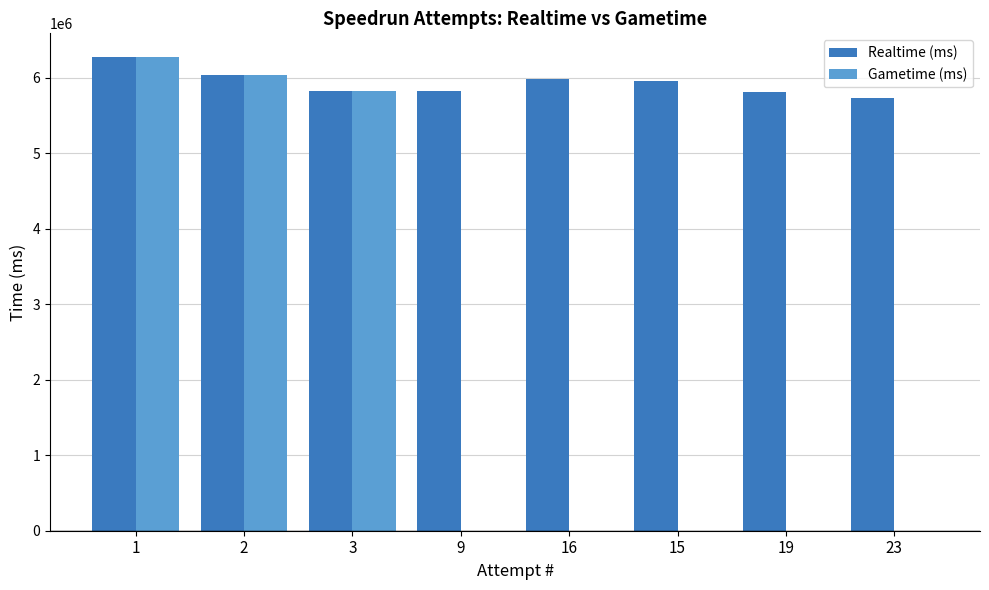

Are the bars horizontal?

No